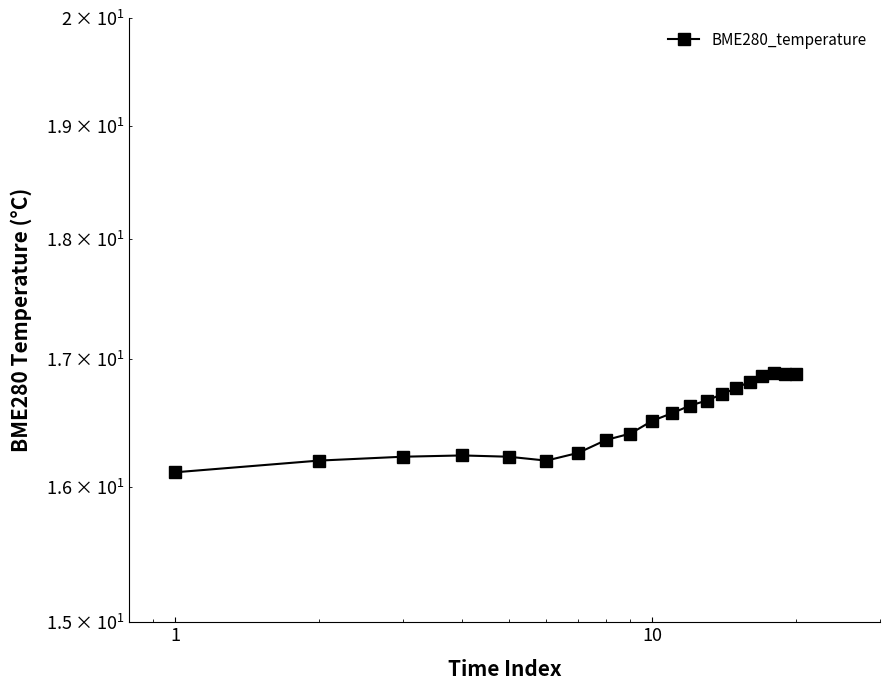

What is the smallest value displayed?

16.1